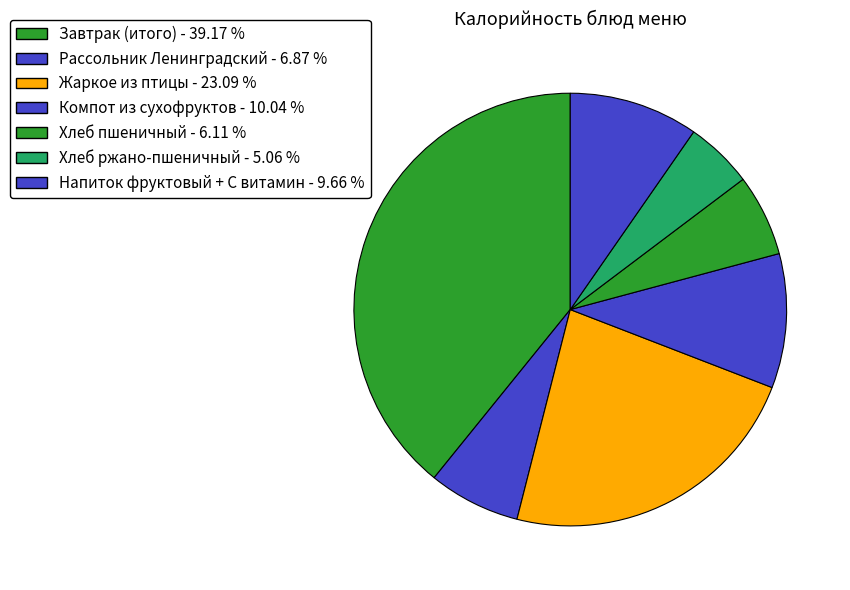

Count the number of slices in the pie.

7